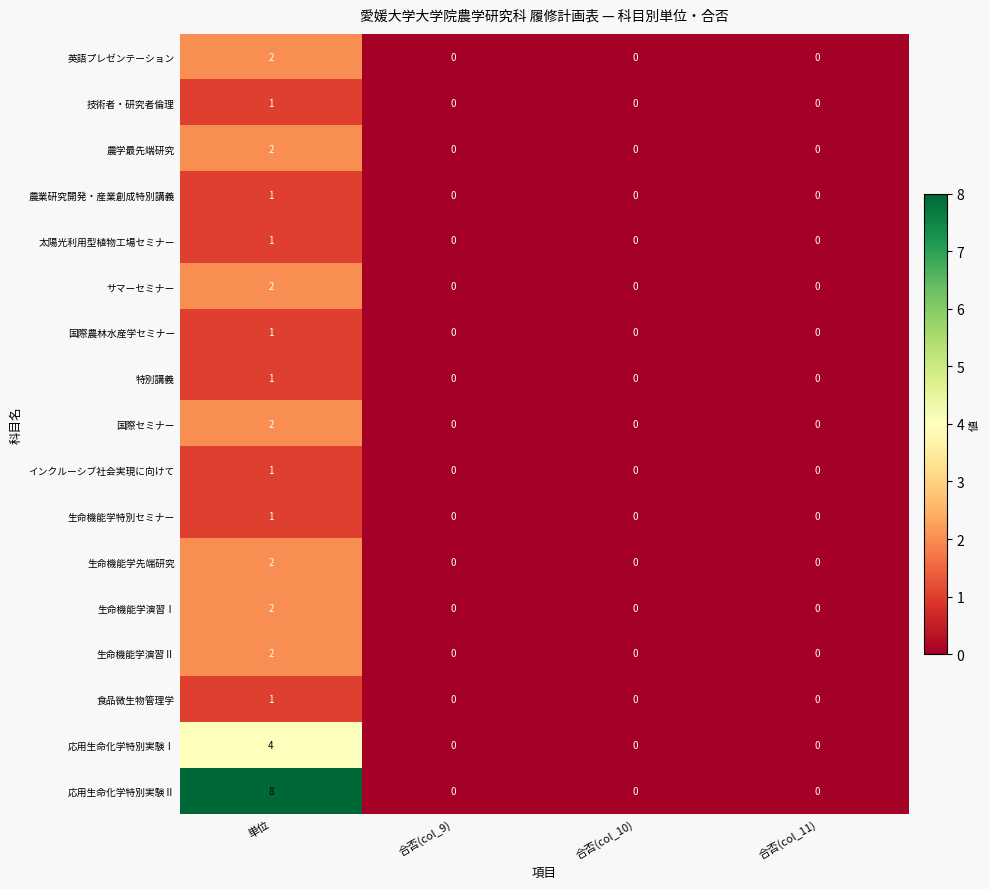

How many 太陽光利用型植物工場セミナー values are between 0 and 1?

4